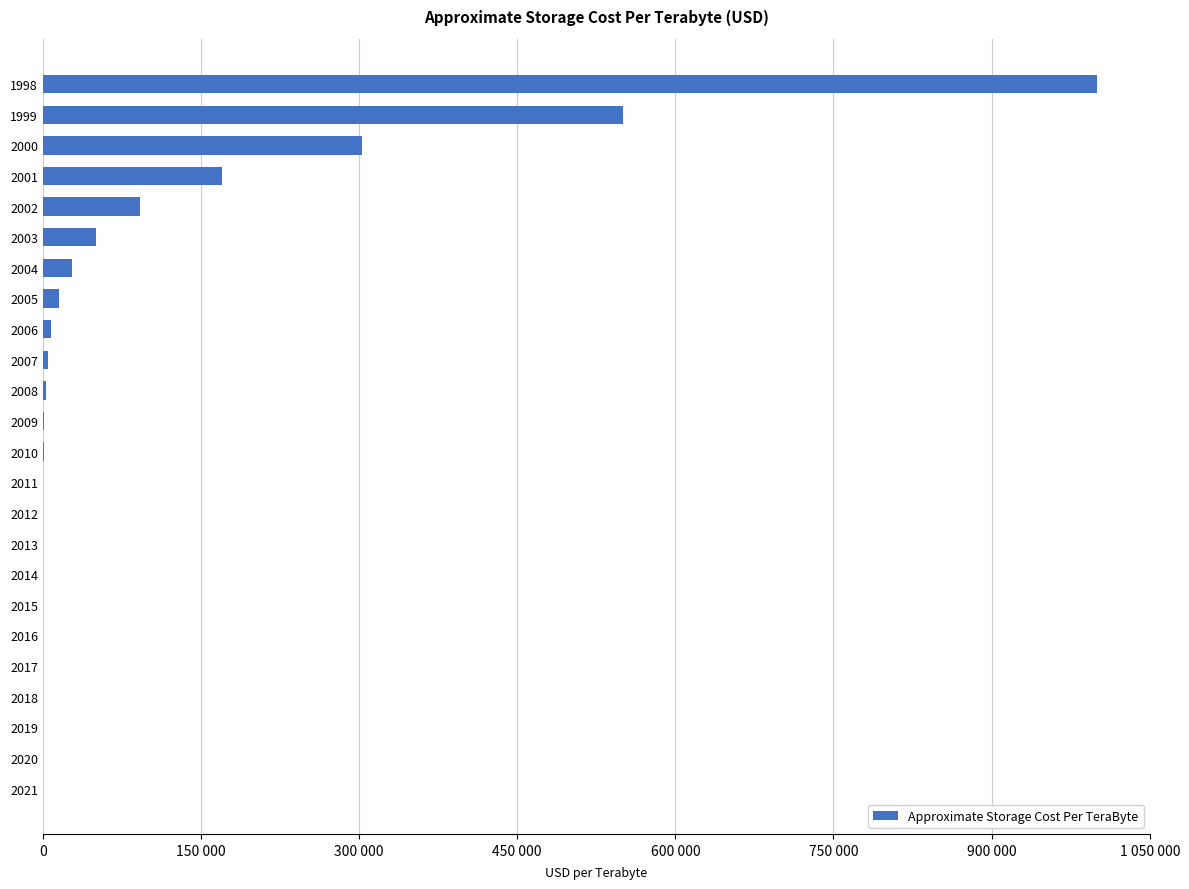

What is the minimum value shown in the chart?

1